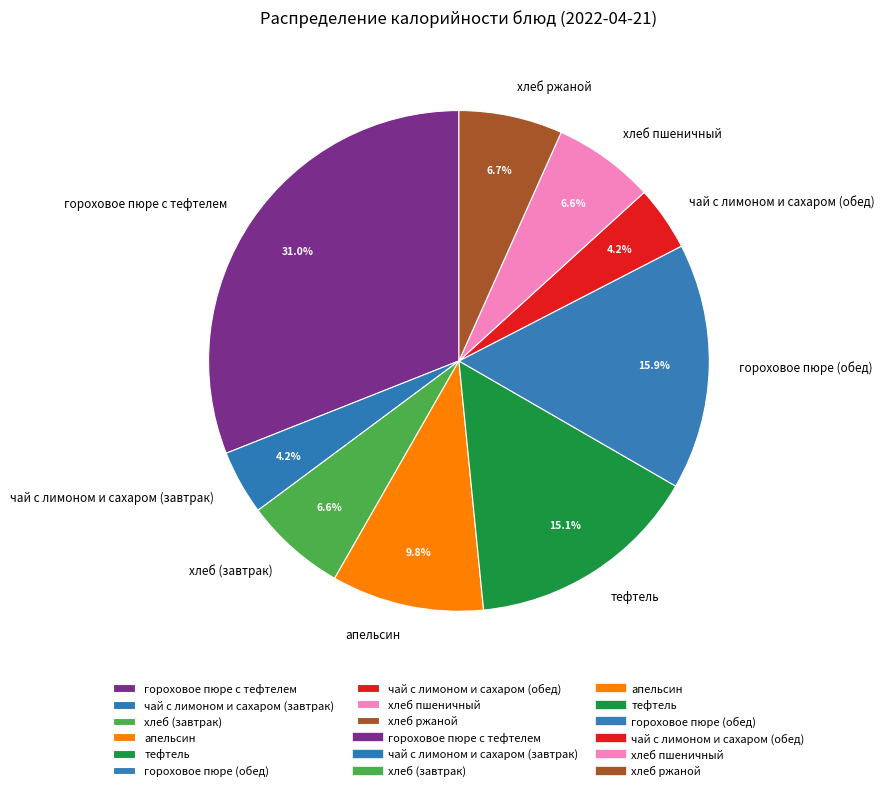

Which category has the biggest portion of the pie?

гороховое пюре с тефтелем